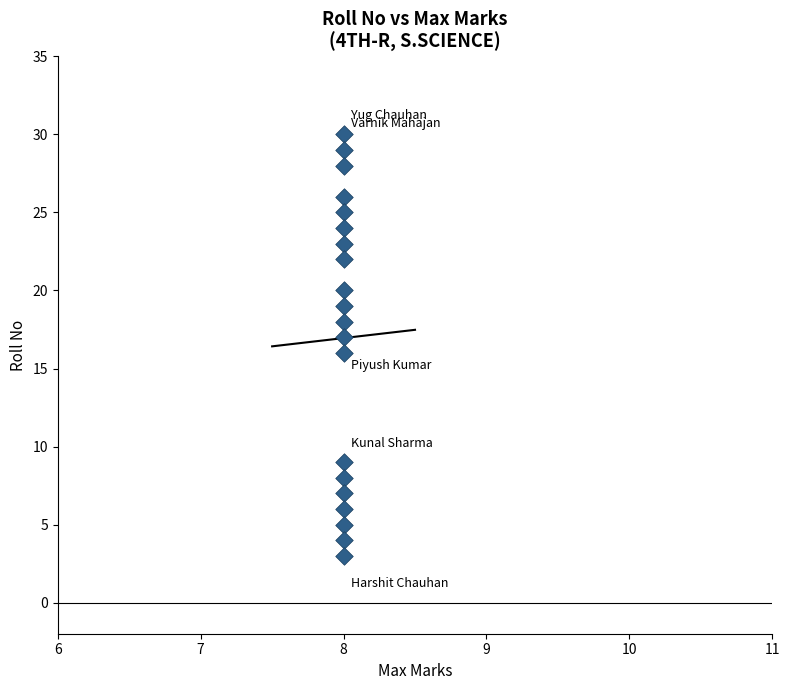

What is the range of Y values (max minus min)?

27